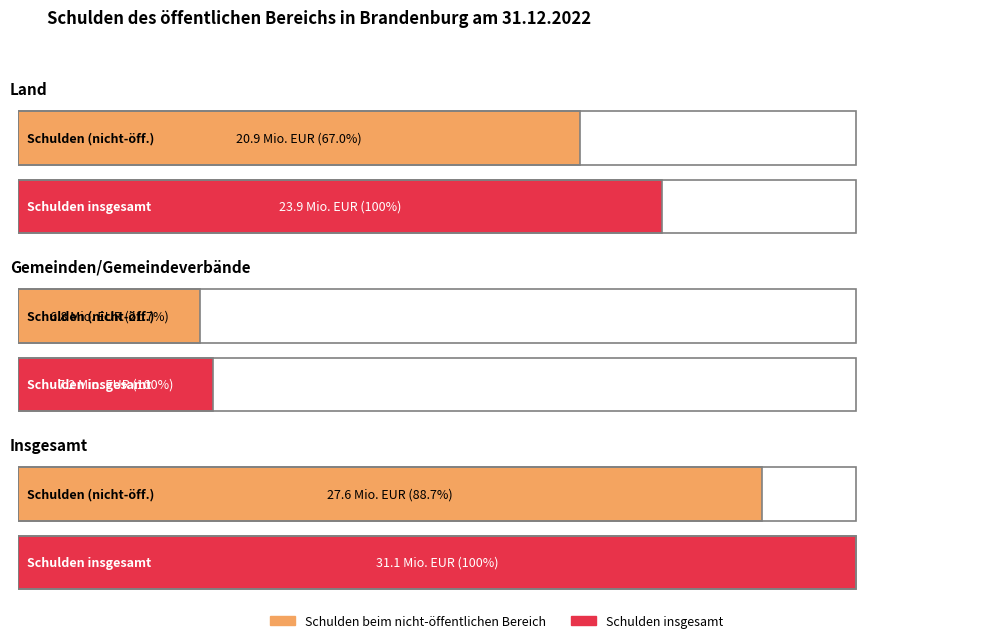

True or false: Schulden beim öffentlichen Bereich has a value of 958191.6 at Insgesamt.

False